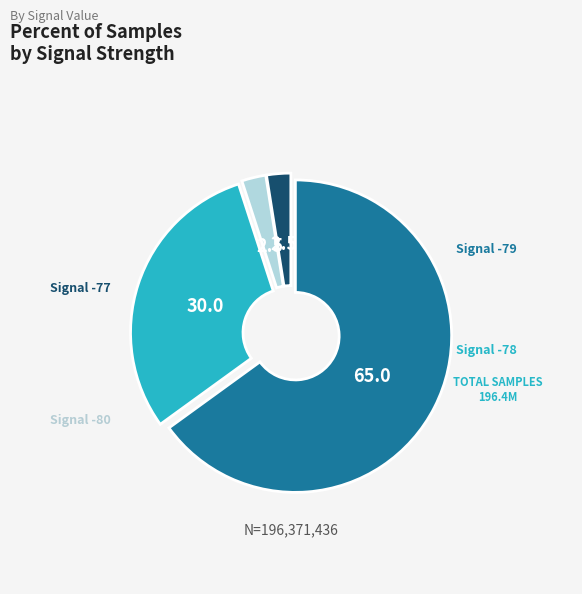

Does any single category account for the majority?

Yes